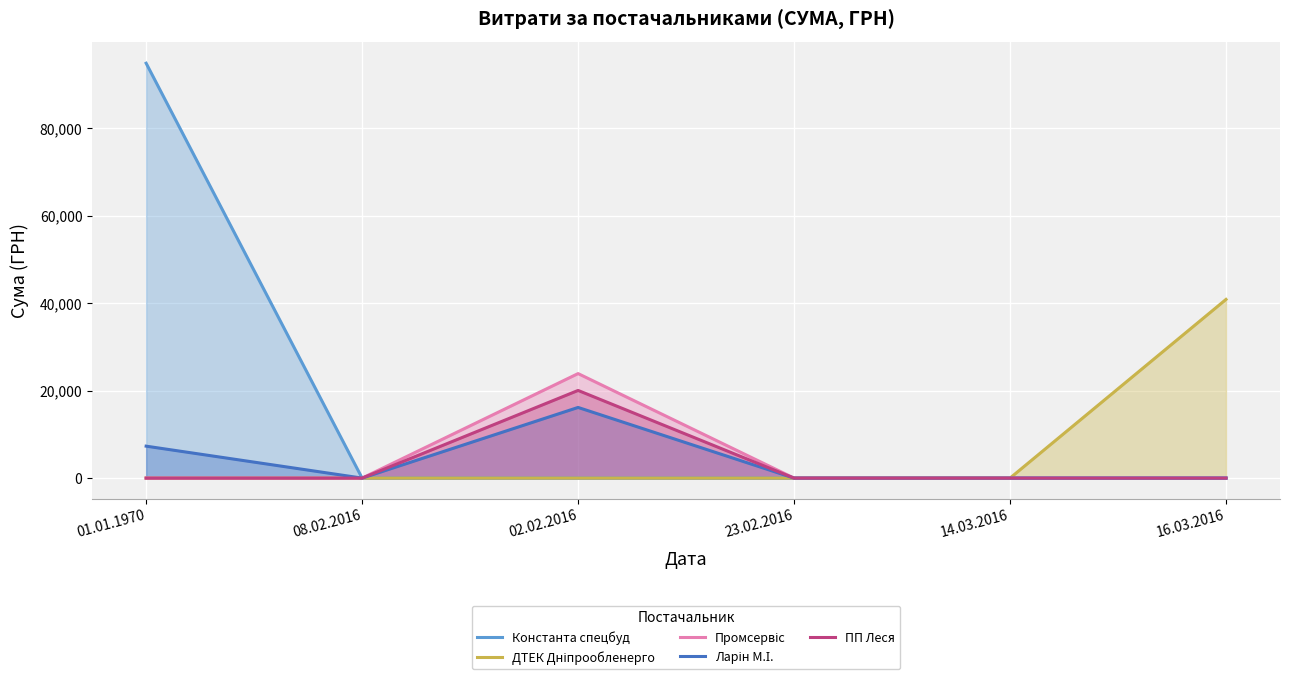

At which category is the sum across all series the highest?

01.01.1970